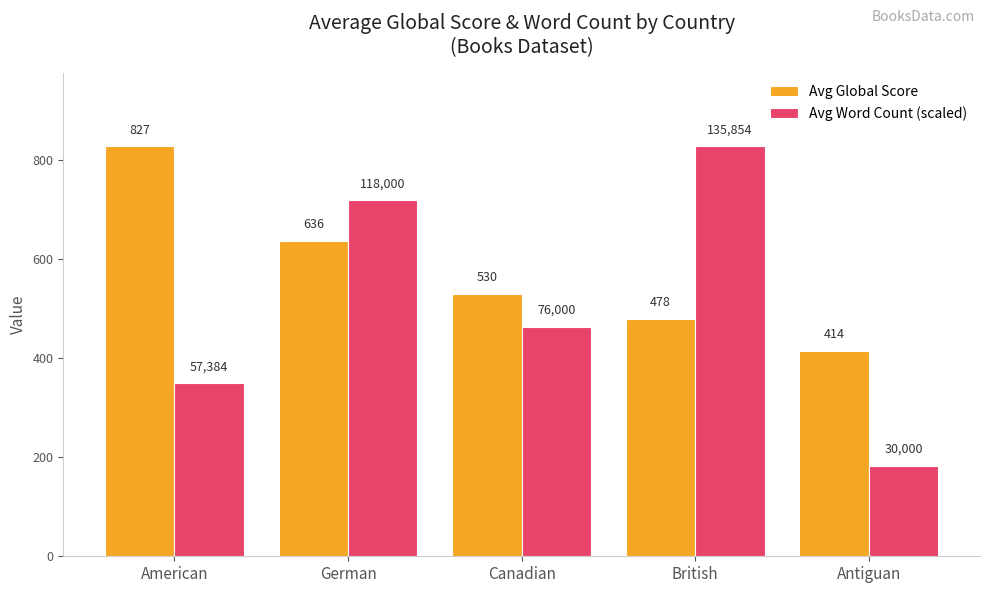

Which series has the largest range (max minus min)?

Avg Word Count (scaled)